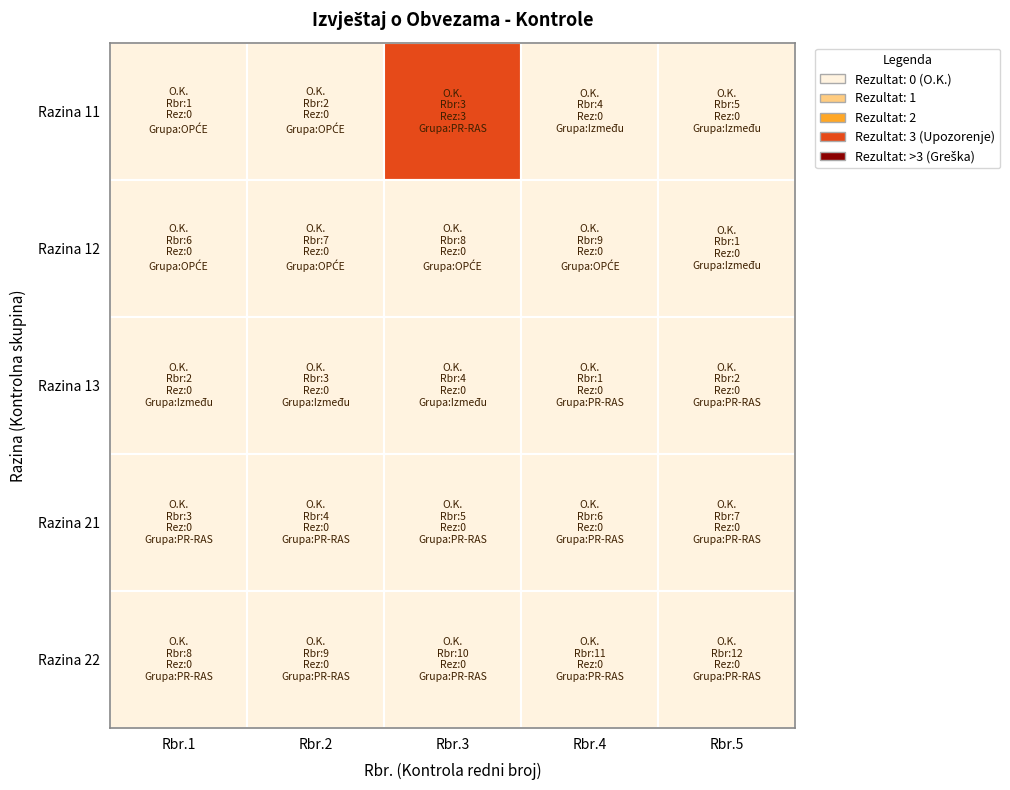

True or false: Kontrole PR-RAS has a value of 5 at 1.

False